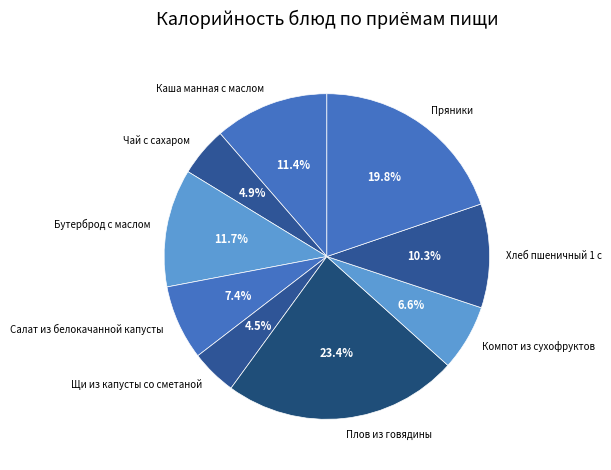

What percentage is NOT represented by Каша манная с маслом?

88.6%